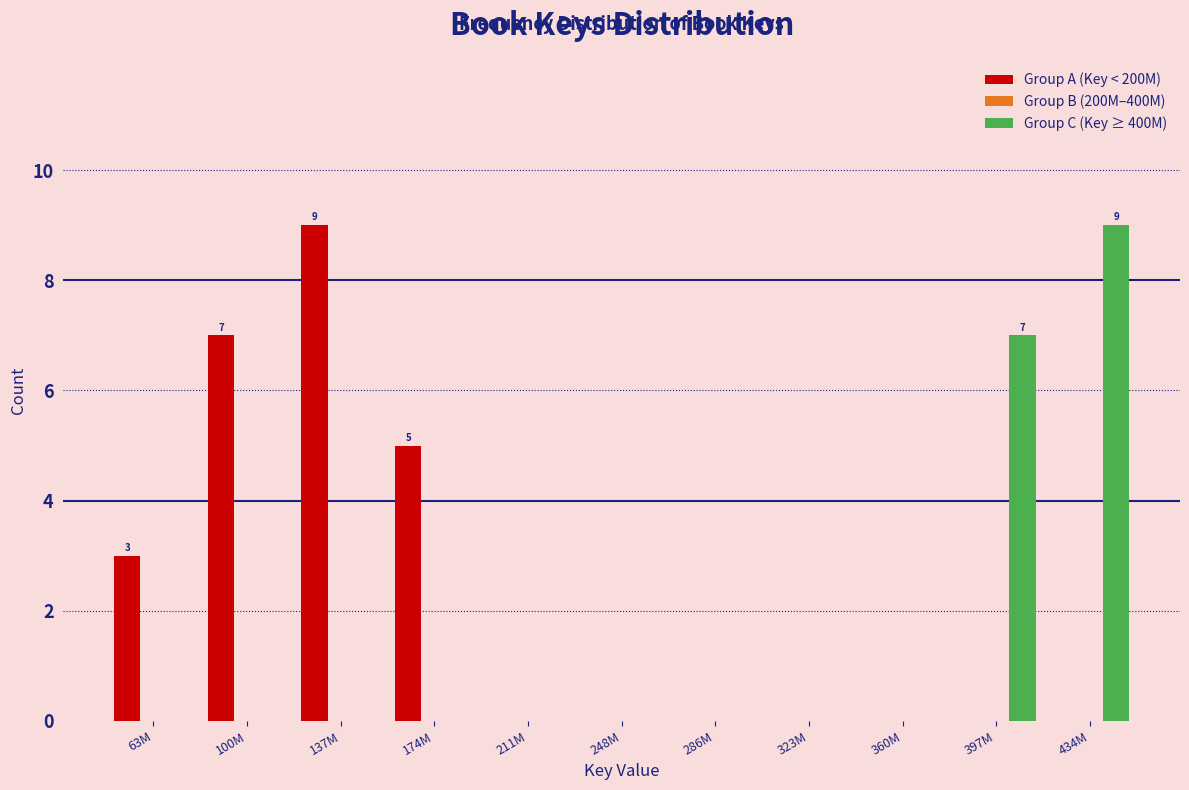

Reading left to right, what are all the values shown in this chart?

Group A (Key < 200M): 63M=3	100M=7	137M=9	174M=5	211M=0	248M=0	286M=0	323M=0	360M=0	397M=0	434M=0
Group C (Key ≥ 400M): 63M=0	100M=0	137M=0	174M=0	211M=0	248M=0	286M=0	323M=0	360M=0	397M=7	434M=9